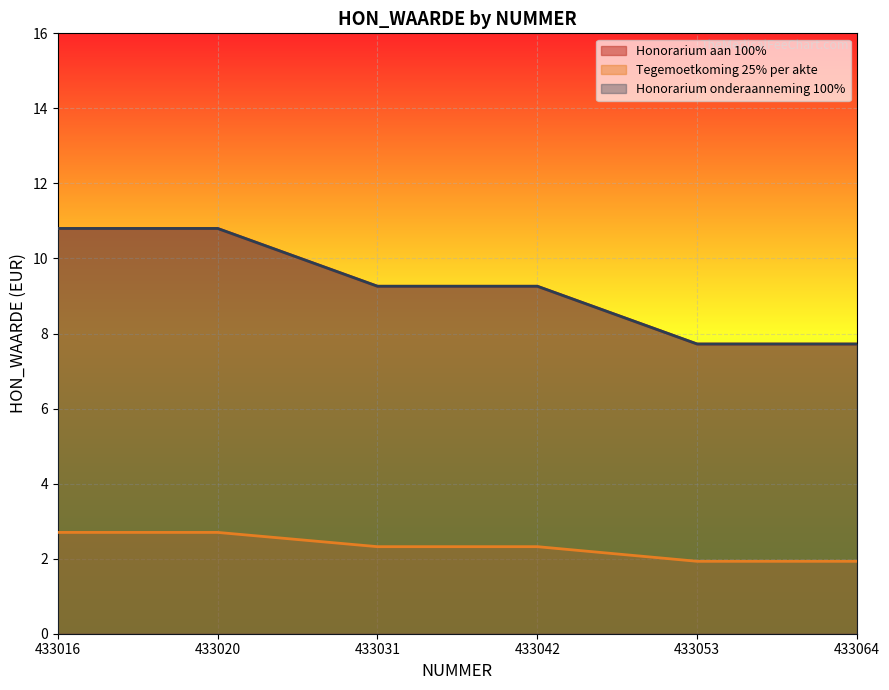

What is the value of the Honorarium aan 100% point at the 4th from the left?

9.3